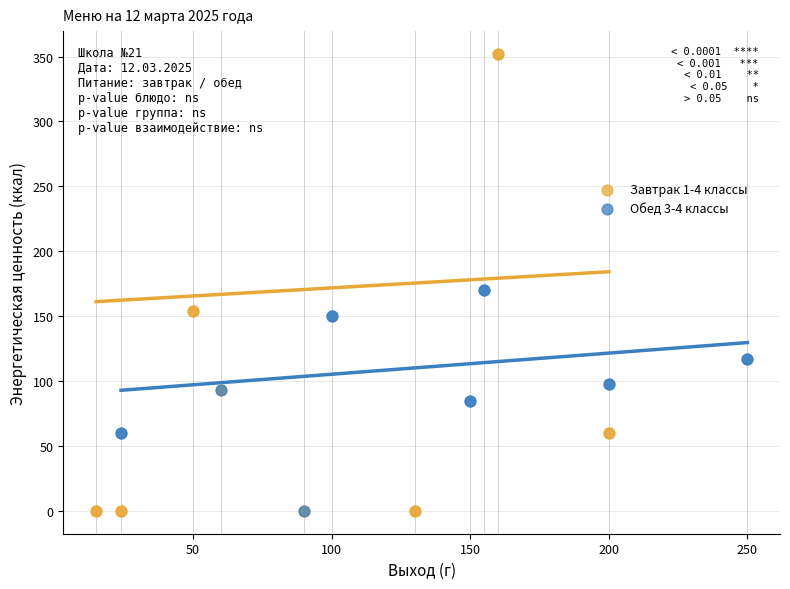

What are all the series names shown in the legend?

Завтрак 1-4 классы, Обед 3-4 классы